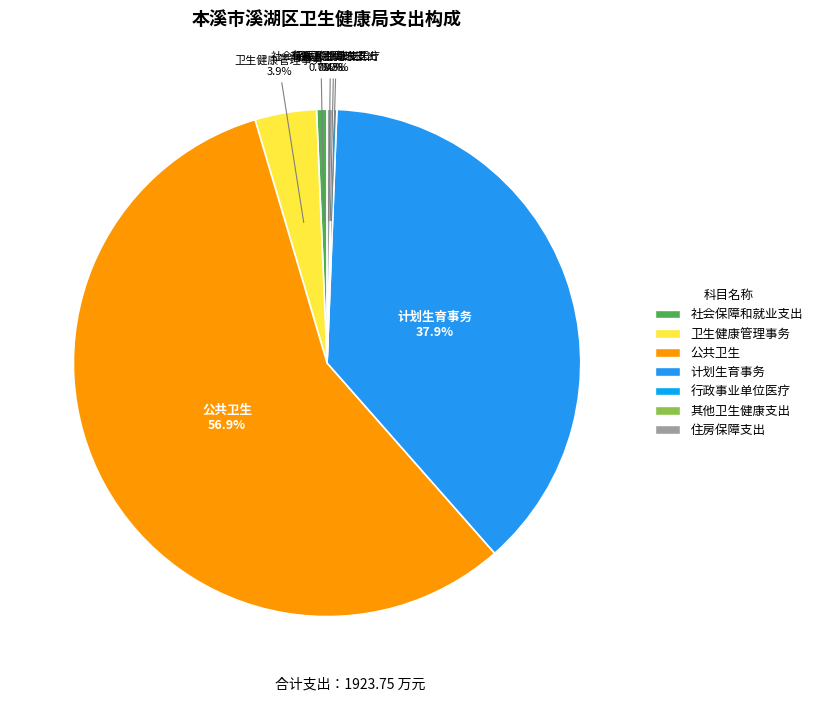

Do 社会保障和就业支出 and 公共卫生 together represent more than half of the pie?

Yes